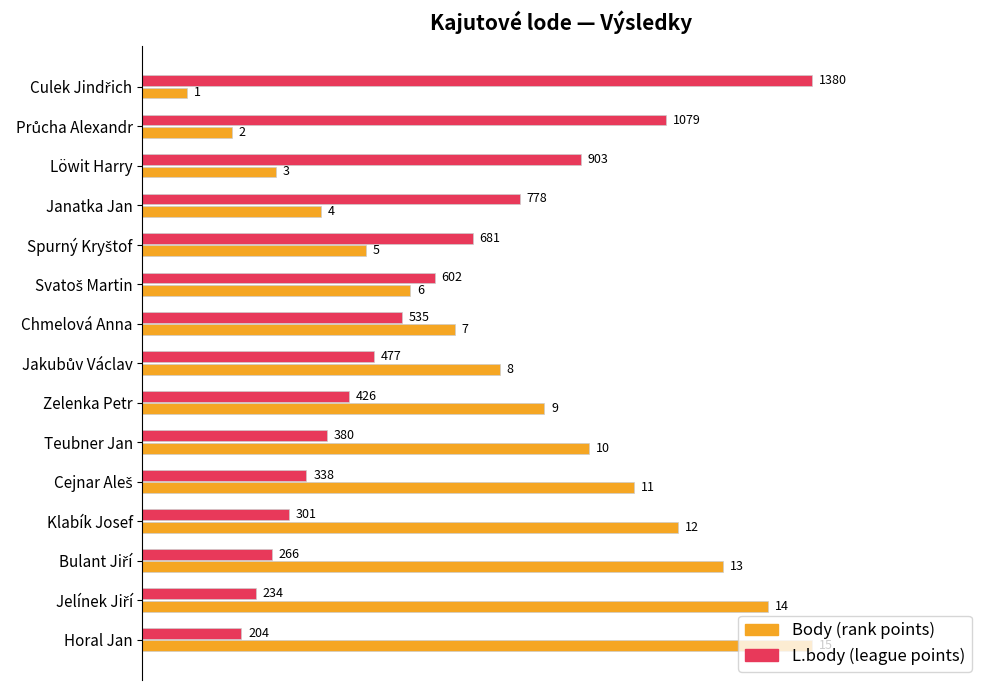

At how many categories does at least one series exceed 0?

15